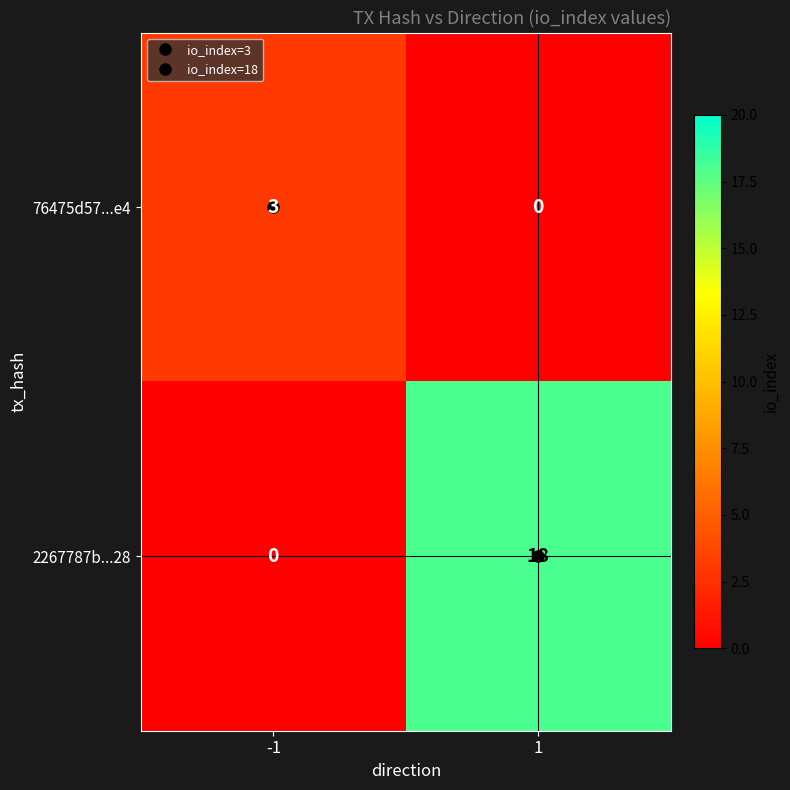

At how many categories does at least one series exceed 8?

1